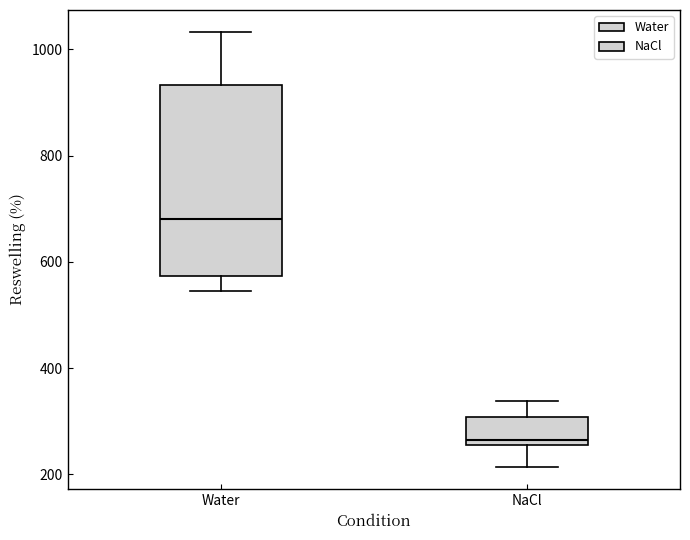

Comparing the boxes themselves (not the whiskers), which one is the tallest?

Water